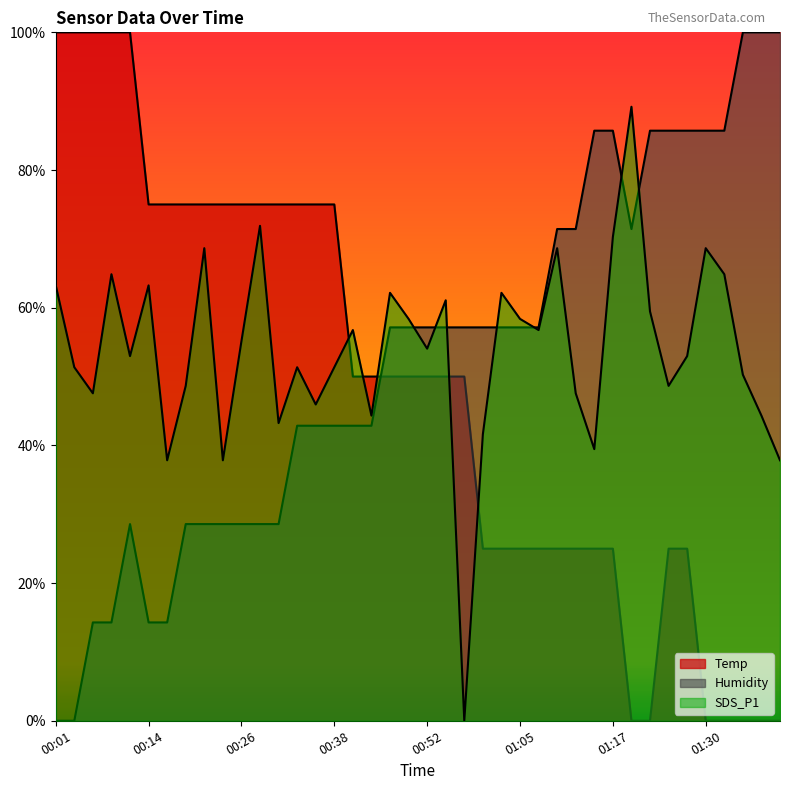

List the series in order of their peak value, highest first.

Temp, Humidity, SDS_P1